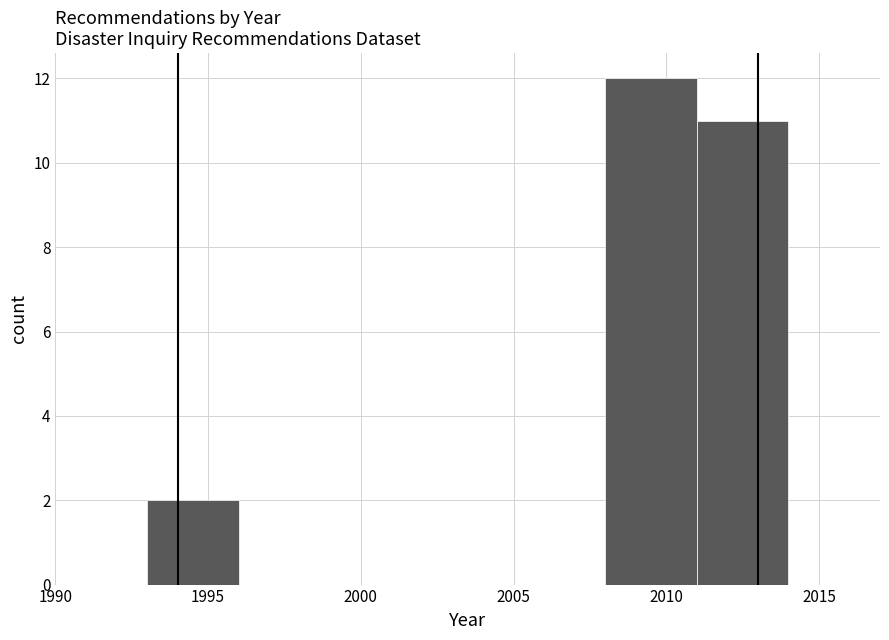

Reading left to right, transcribe this chart: for each bar, give the range it covers on the x-axis and its height. The values are not printed on the chart, so give them approximately, as read against the axis.

1993 to 1996: 2
1996 to 1999: 0
1999 to 2002: 0
2002 to 2005: 0
2005 to 2008: 0
2008 to 2011: 12
2011 to 2014: 11